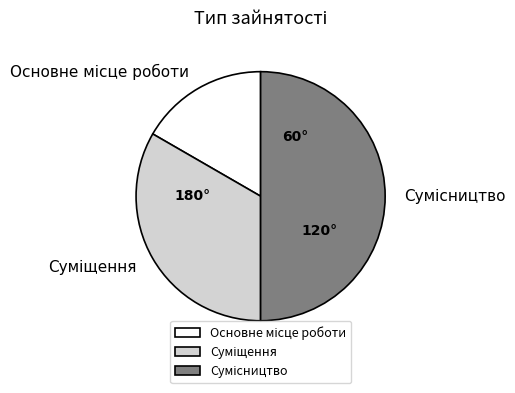

Count the number of slices in the pie.

3